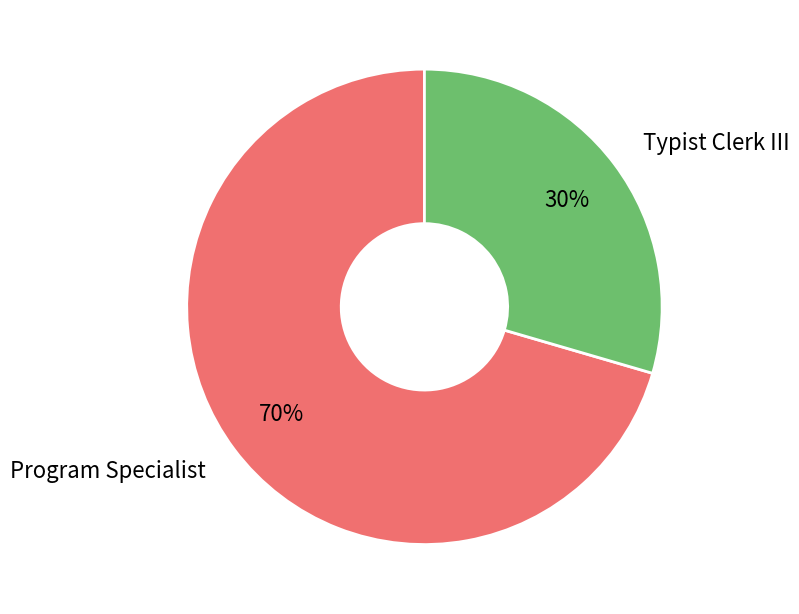

To the nearest percent, what percentage of the pie is Program Specialist?

70%